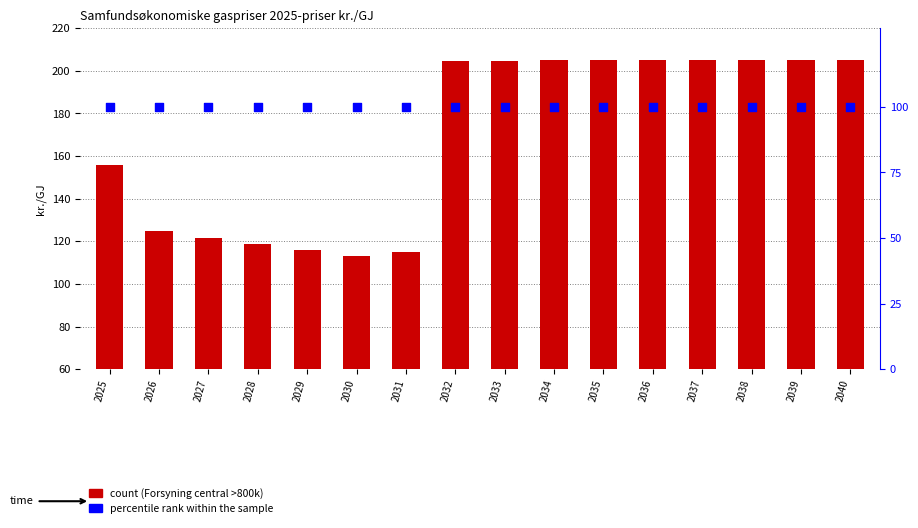

What are all the series names shown in the legend?

count, percentile rank within the sample